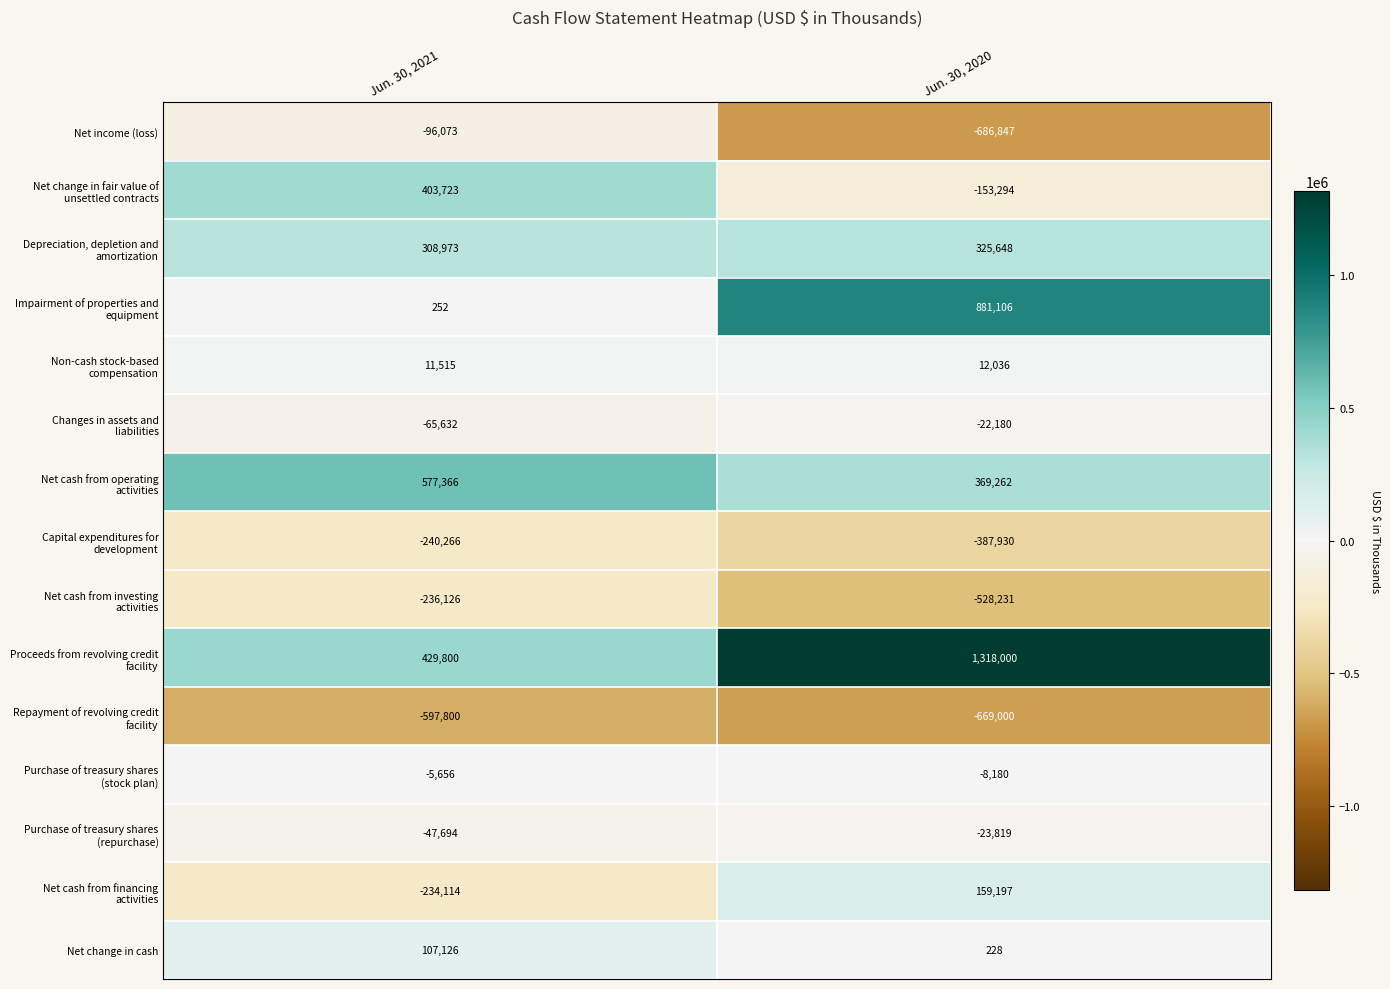

What is the difference between the Net change in cash values at Jun. 30, 2021 and Jun. 30, 2020?

106898